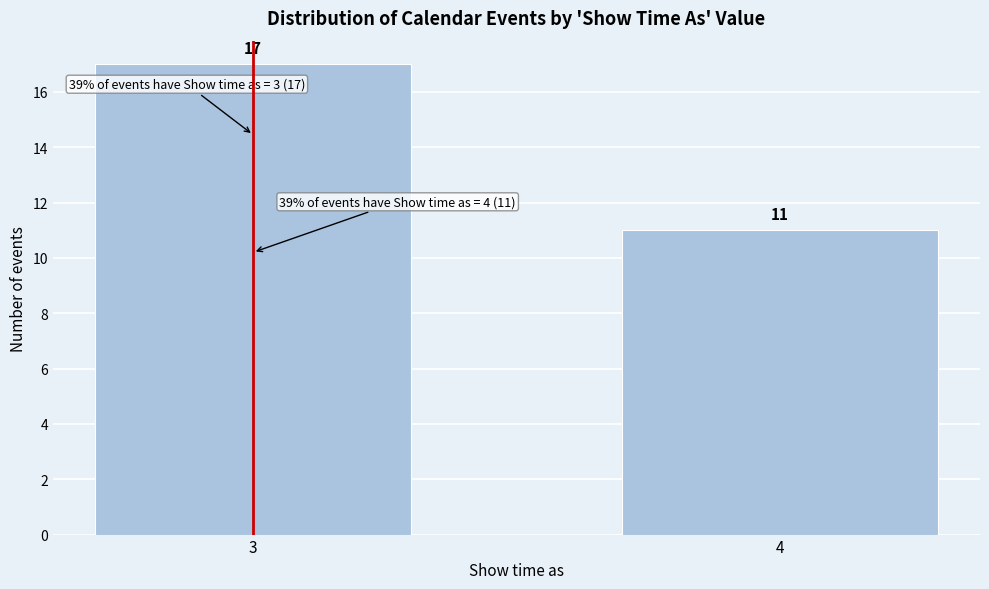

Reading left to right, what are all the values shown in this chart?

3=17	4=11